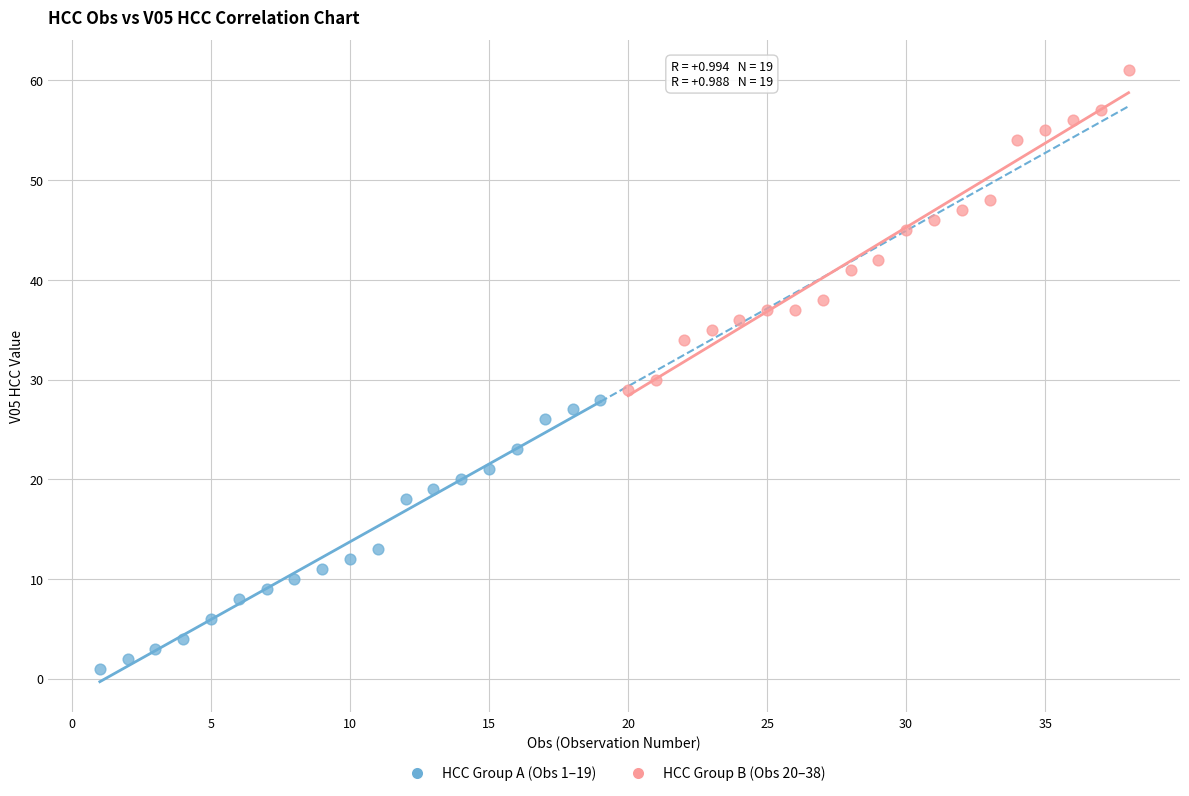

Which series reaches the minimum Y coordinate?

HCC Group A (Obs 1–19)